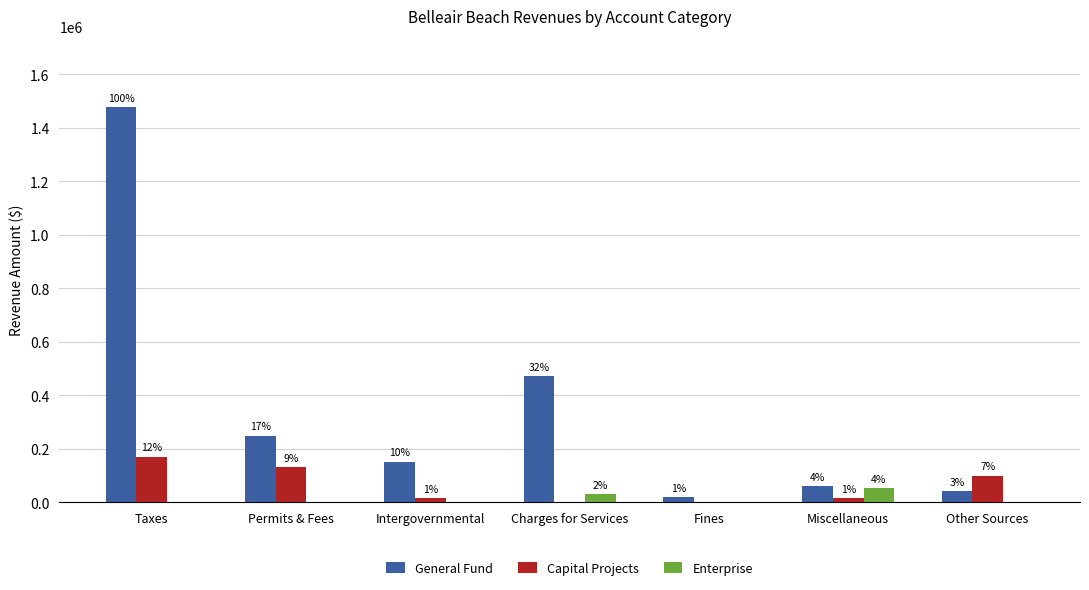

What is the approximate value of General Fund at Taxes?

1477491